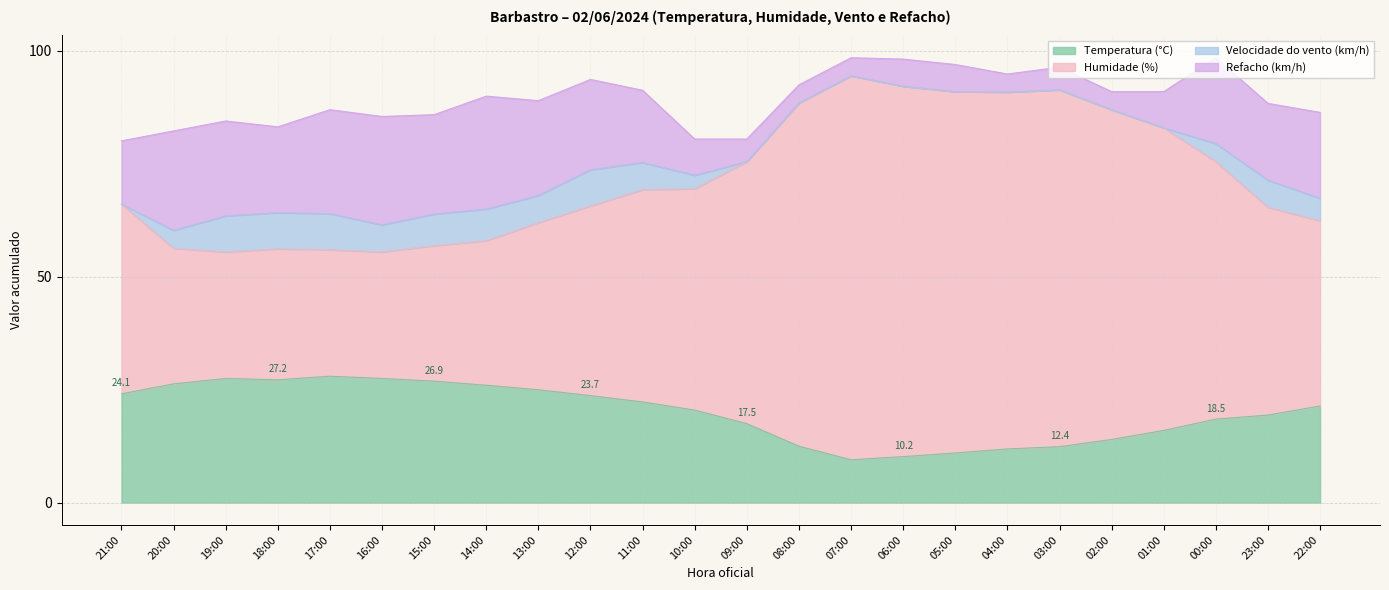

The Temperatura (°C) series shows 4.2 at 10:00. True or false?

False